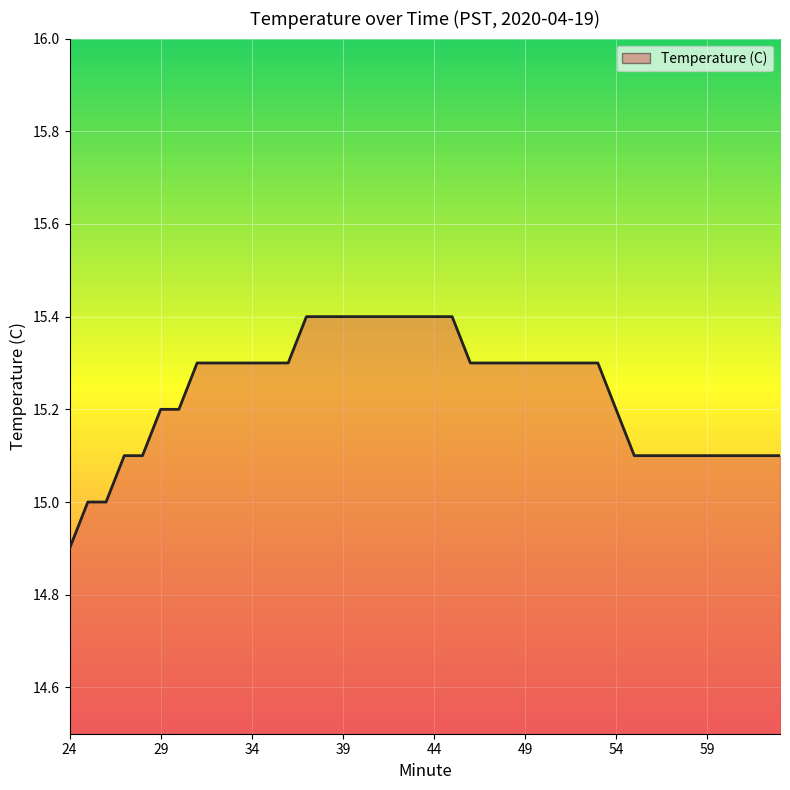

What is the difference between the maximum and minimum values?

0.5